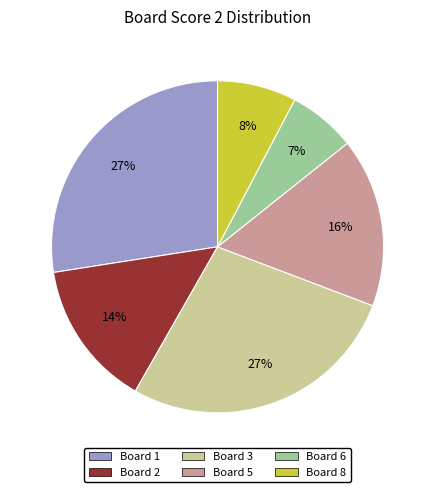

To the nearest percent, what is the average slice percentage?

17%